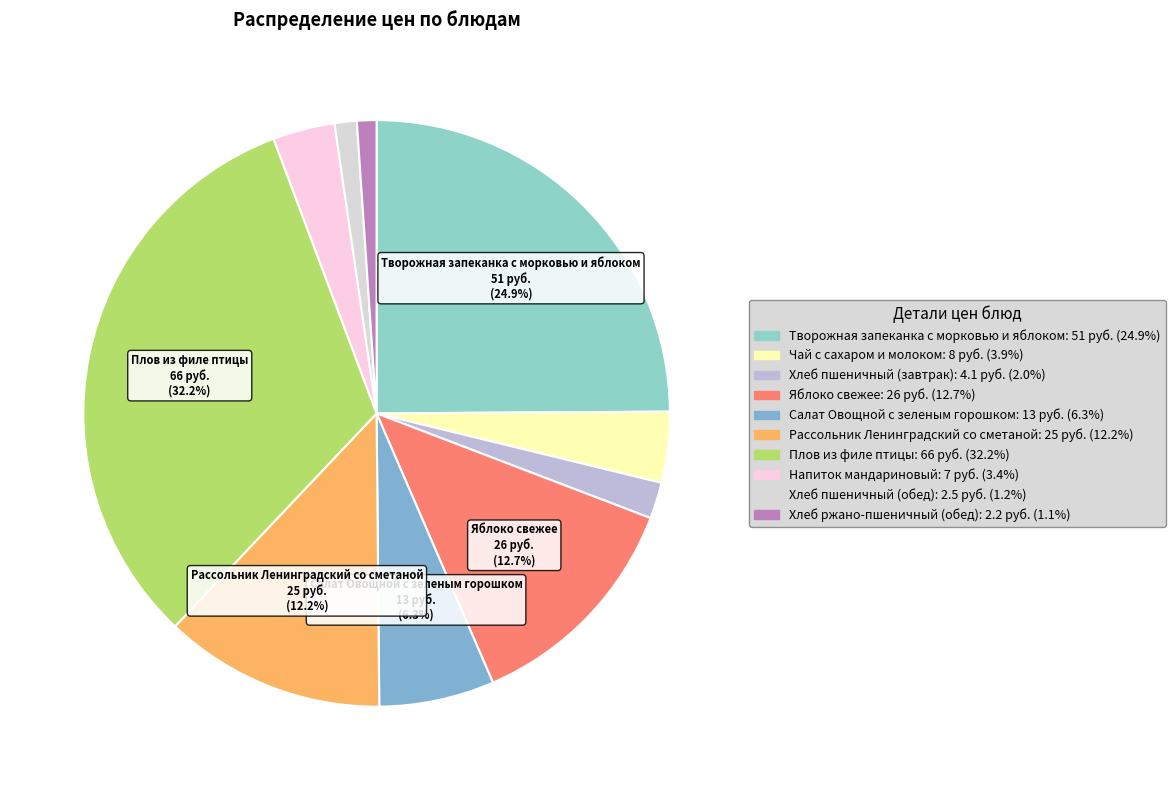

How many slices are in this pie chart?

10